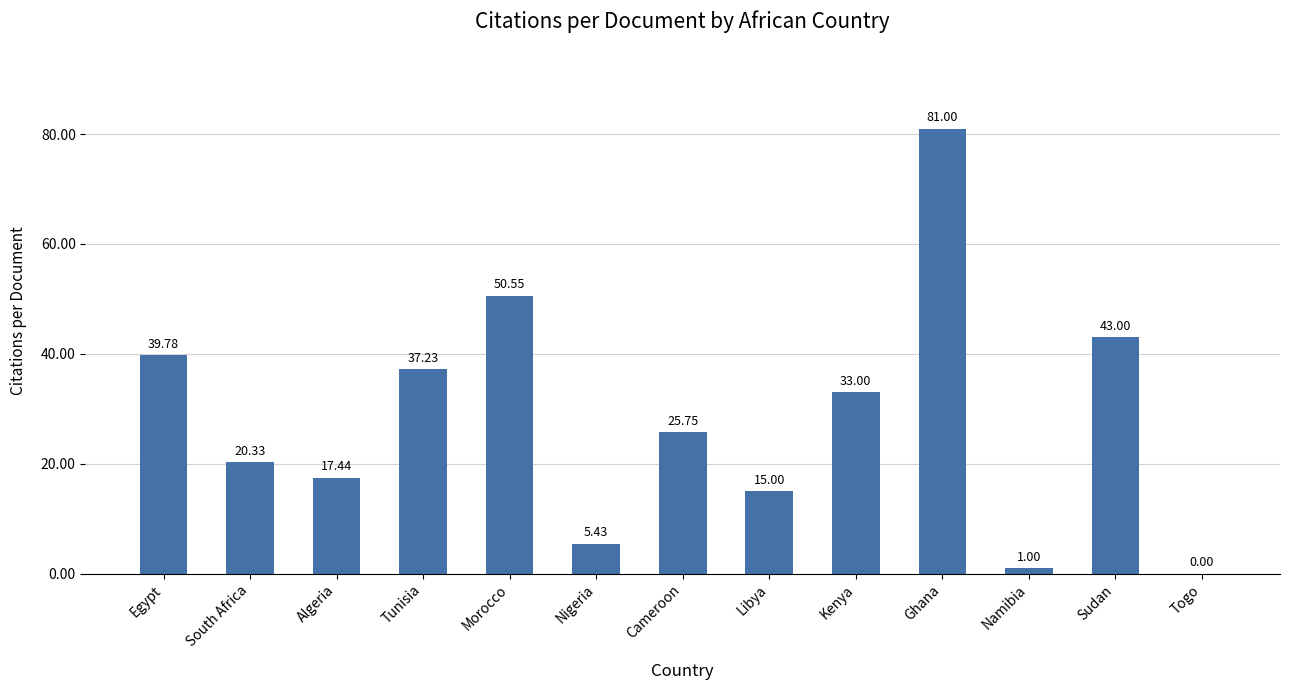

At which label does the data first exceed 25?

Egypt